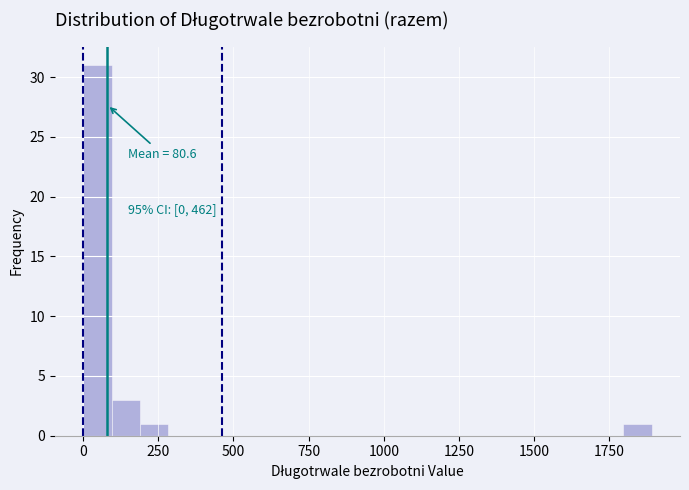

Read against the x-axis, roughly where is the centre of the tallest bar?

50